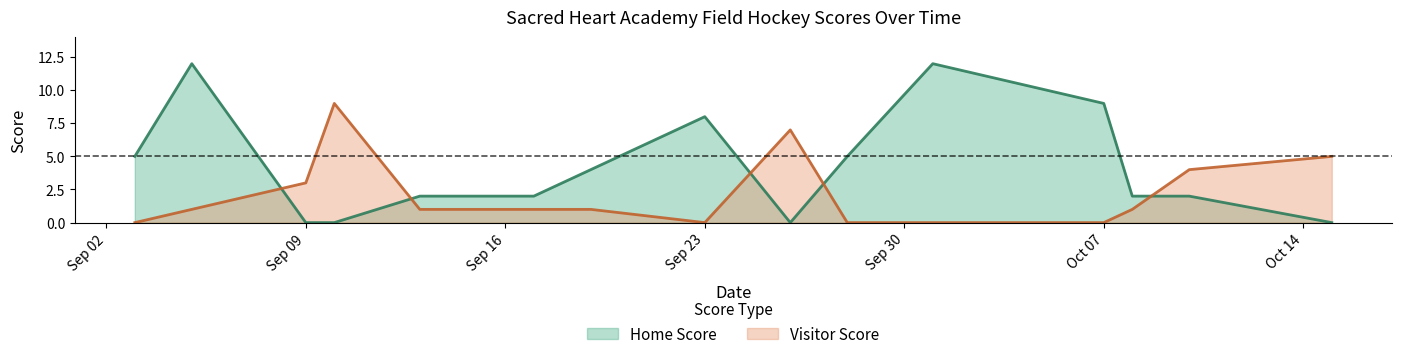

Which series has the widest spread of values?

Home Score